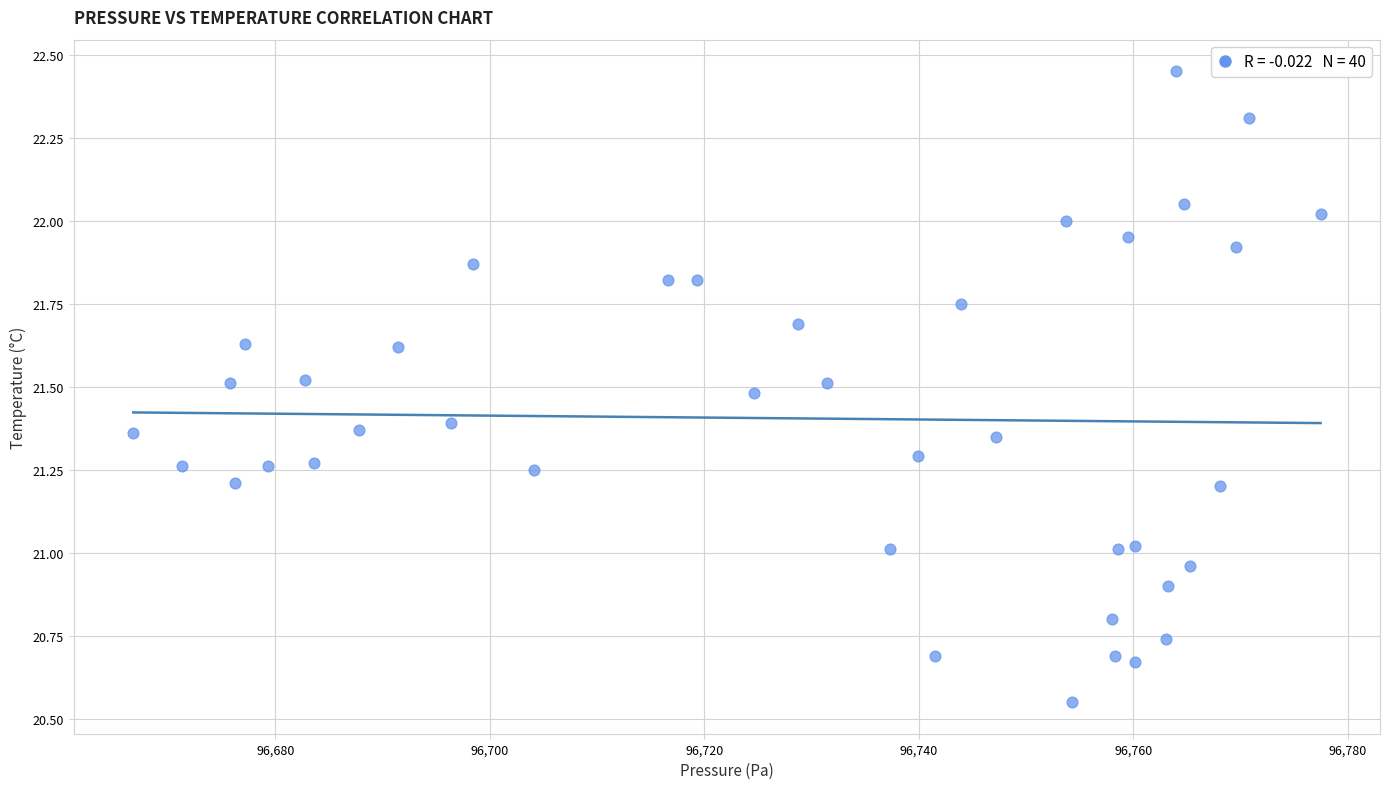

What is the range of Y values (max minus min)?

1.9